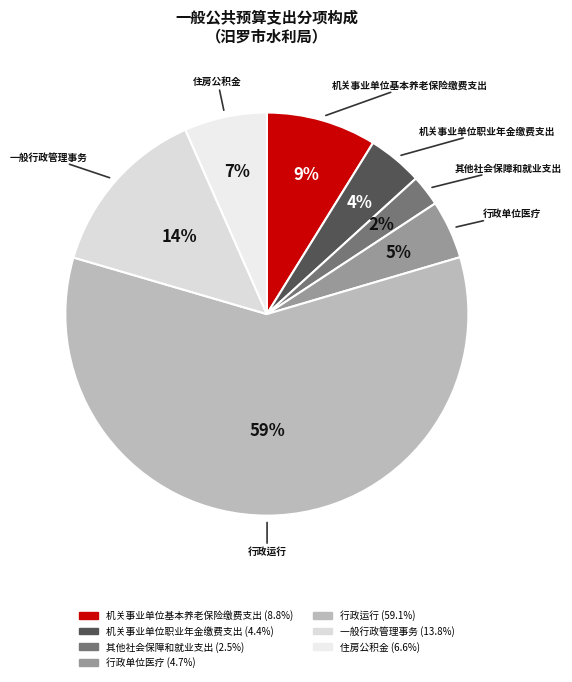

What is the largest slice in the pie chart?

行政运行